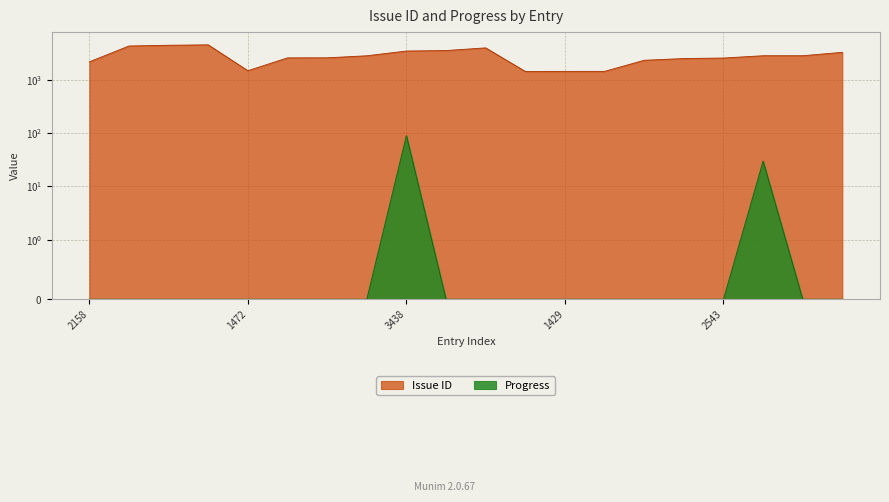

The value of Progress at 2543 is 0. True or false?

True